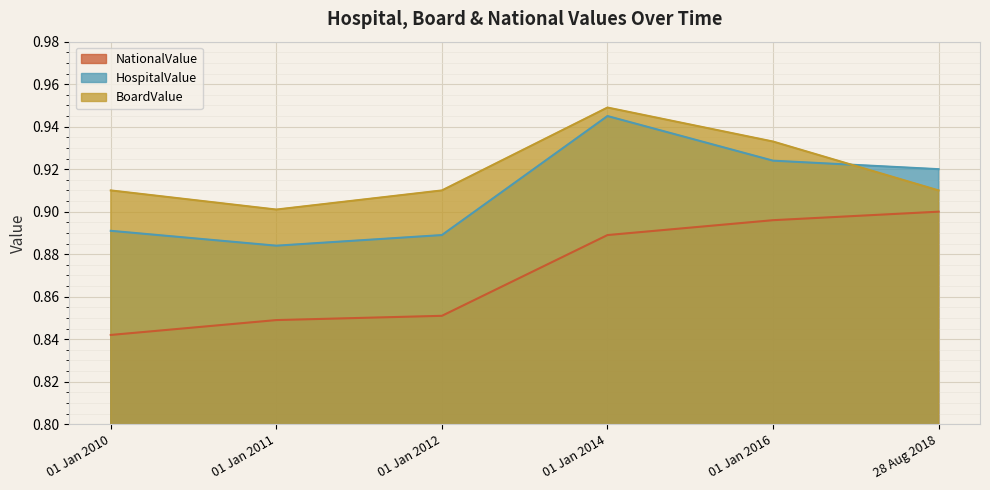

At which category is the sum across all series the highest?

01 Jan 2014